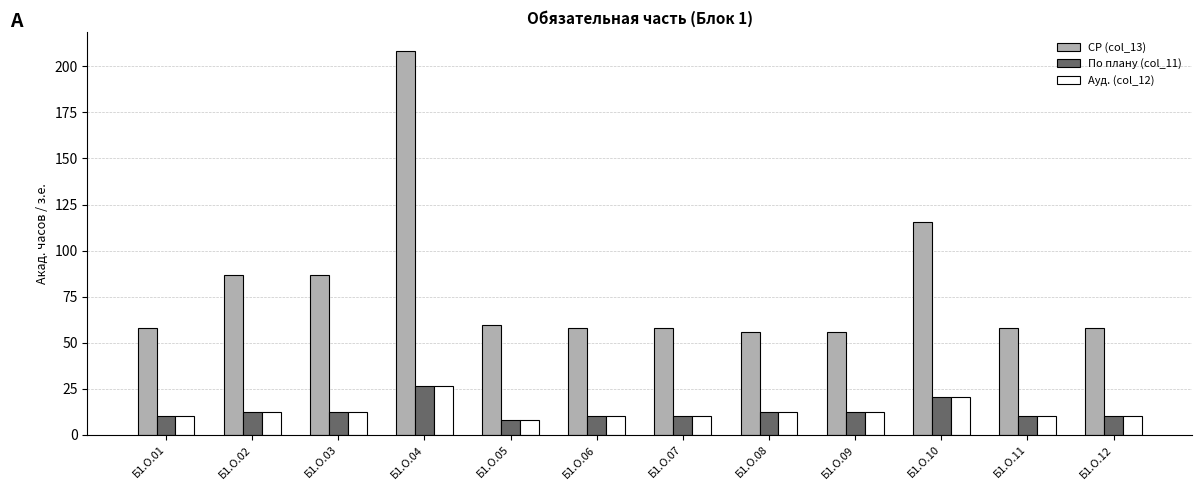

At which category is the sum across all series the highest?

Б1.О.04